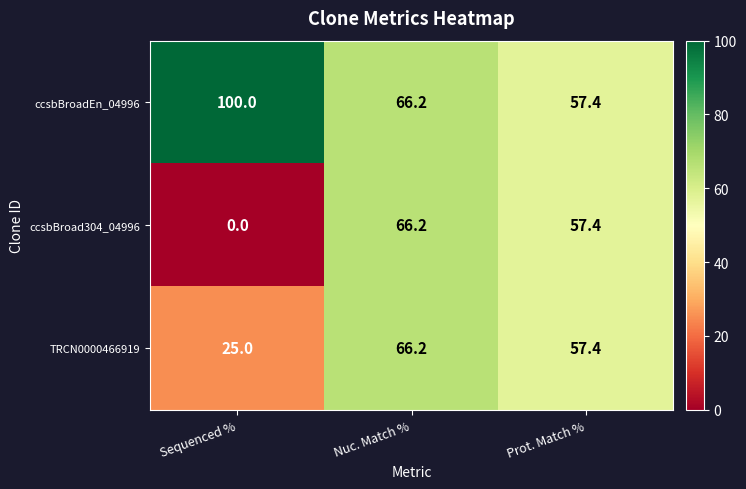

What is the difference between the maximum and minimum values in the TRCN0000466919 series?

41.2